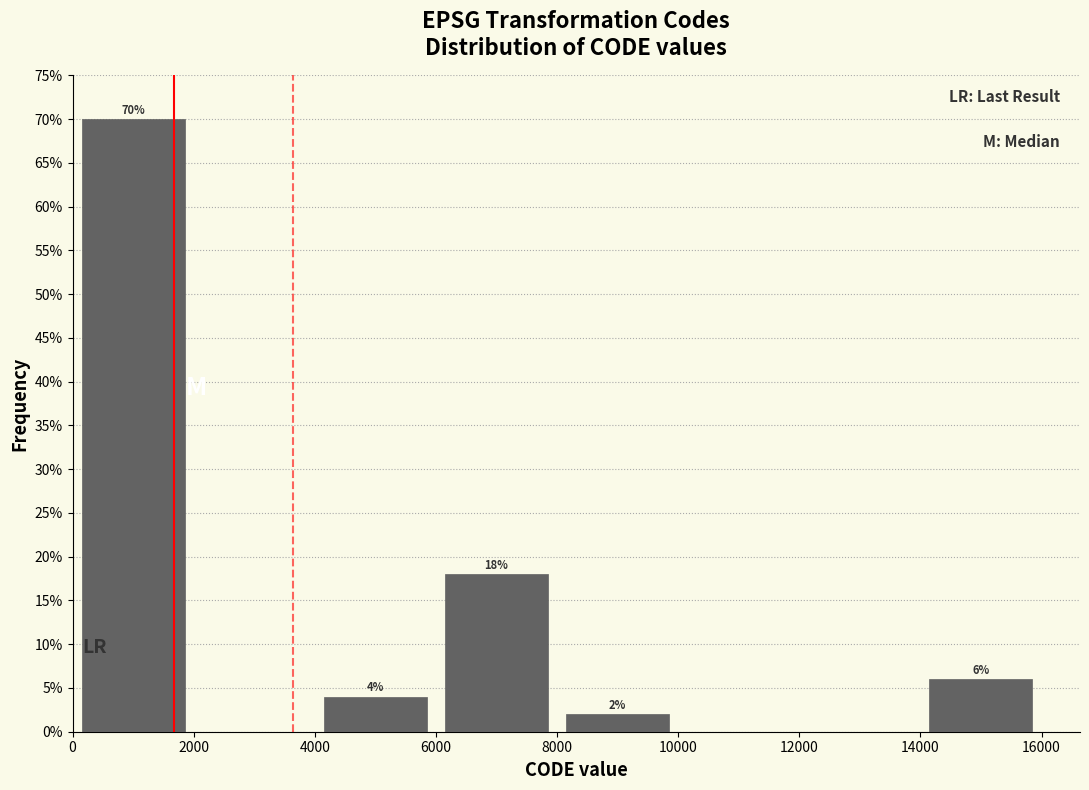

Over which range of the x-axis is the bar tallest?

0 to 2000